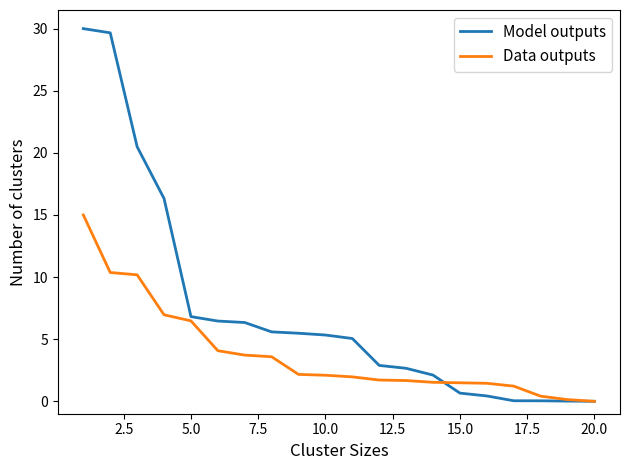

Rank the series by their maximum value, from highest to lowest.

Model outputs, Data outputs